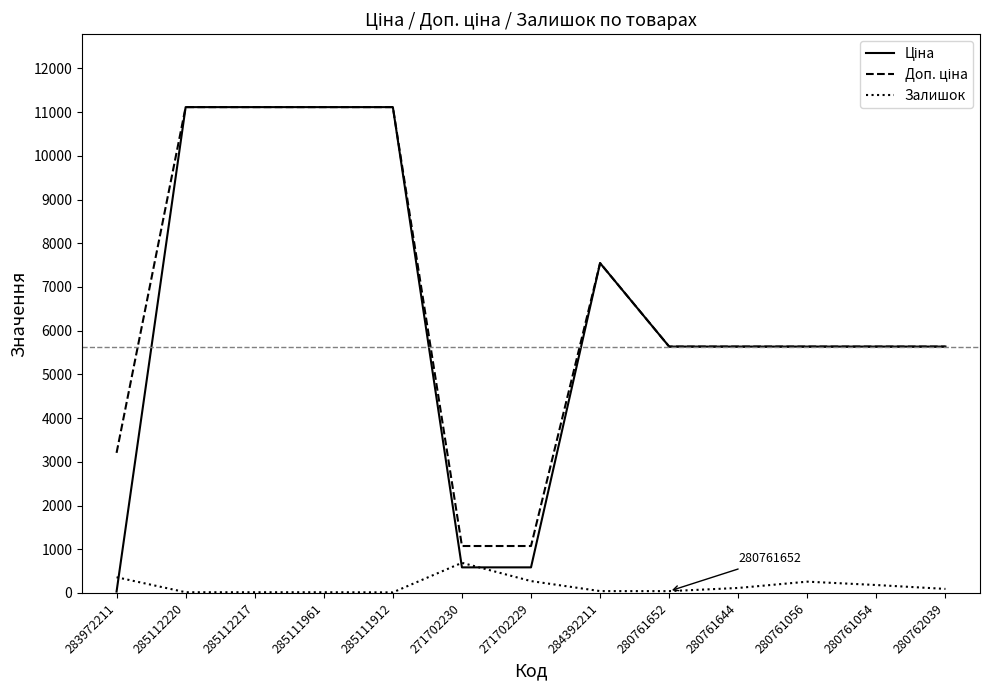

How many lines are shown in the chart?

3